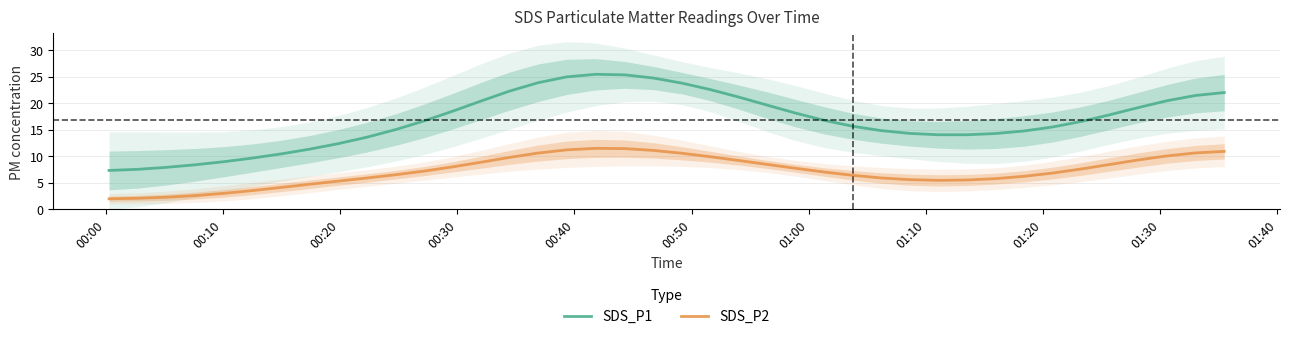

What is the lowest value of the SDS_P2 series?

2.0